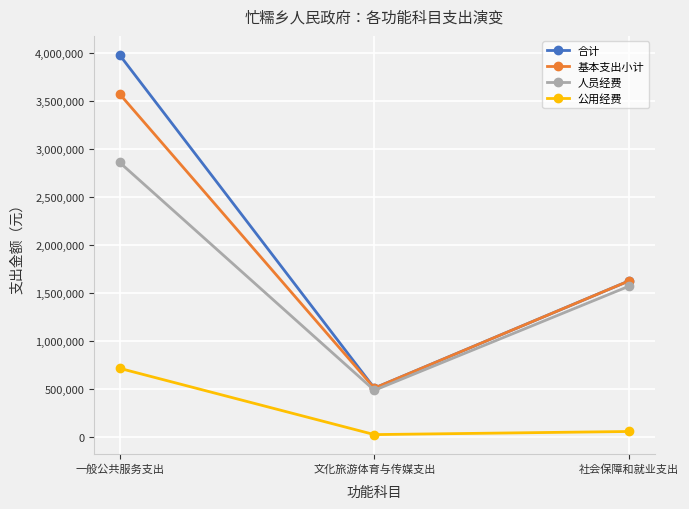

Does the chart display data point markers on the line(s)?

Yes